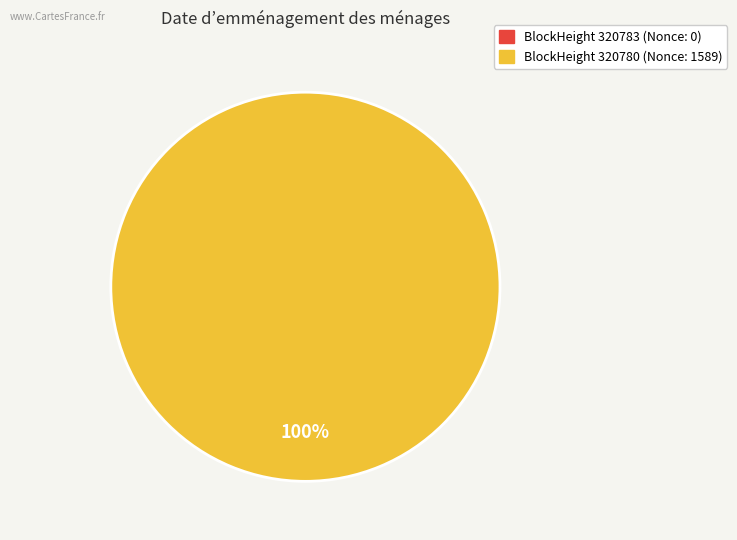

Between 320780 and 320783, which is larger?

320780